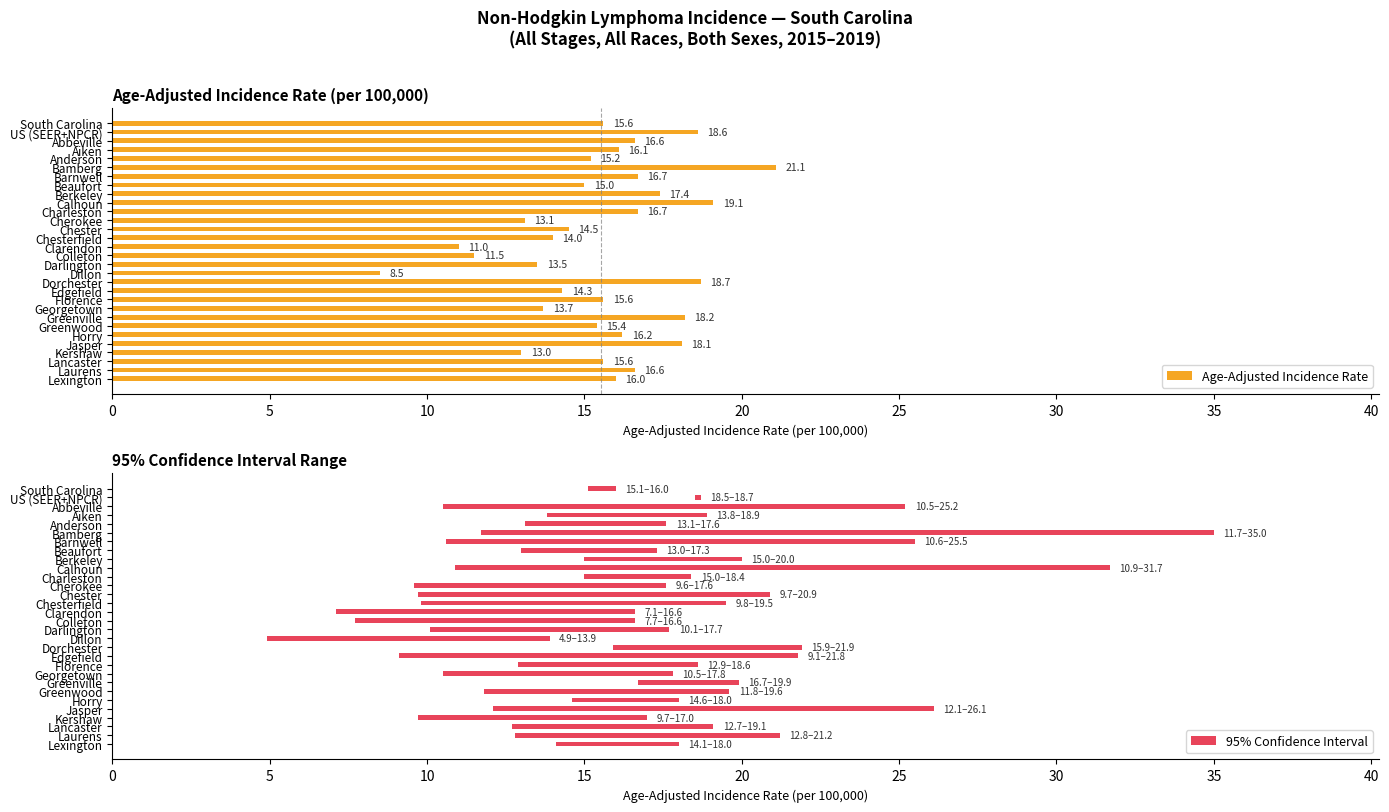

What is the lowest value of the Age-Adjusted Incidence Rate series?

8.5